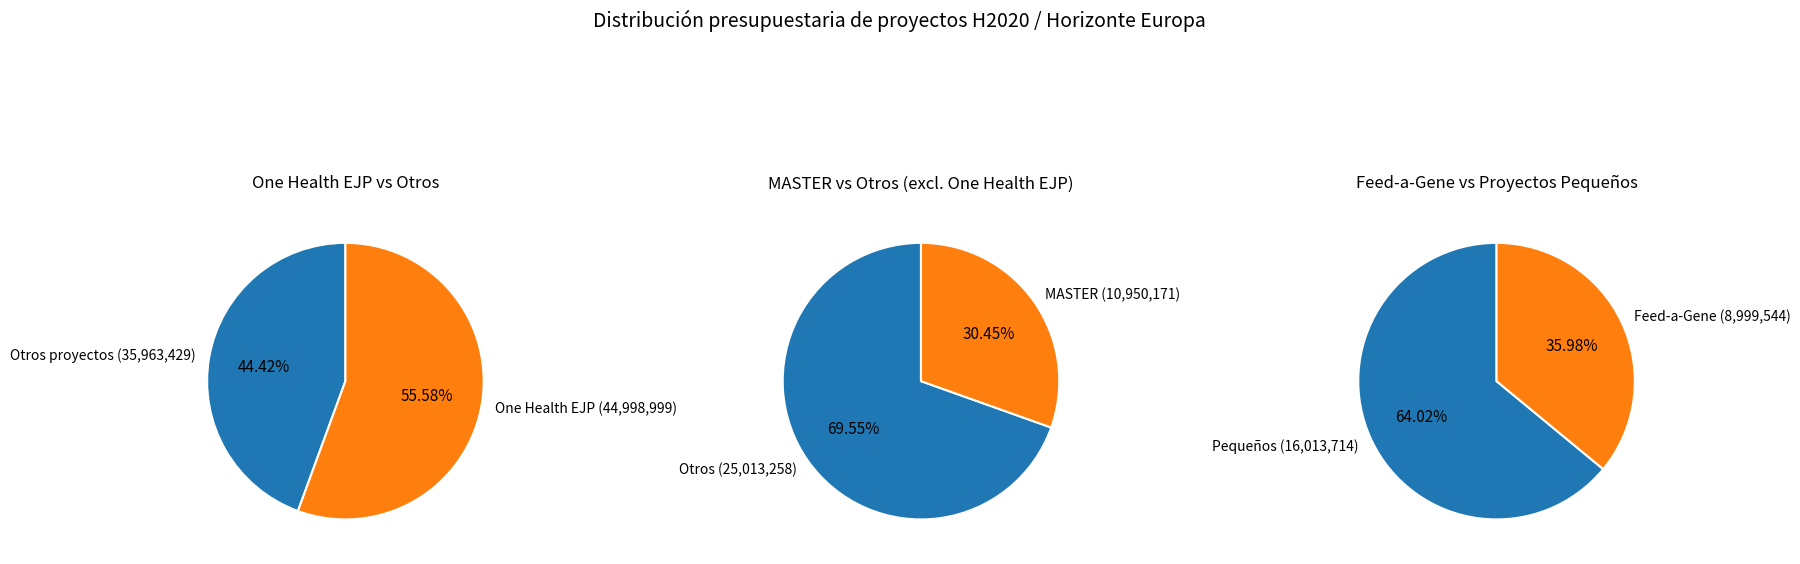

Do CHICKENSTRESS and Feed-a-Gene together represent more than half of the pie?

No